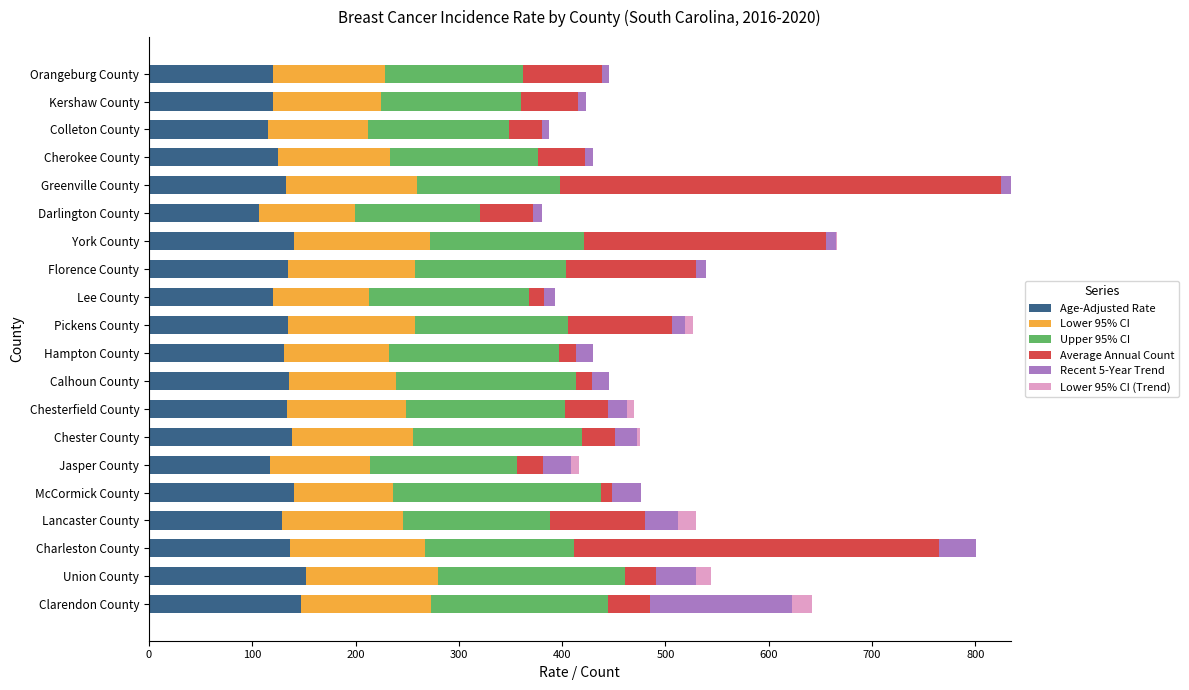

The value of Age-Adjusted Rate at Darlington County is 166.7. True or false?

False